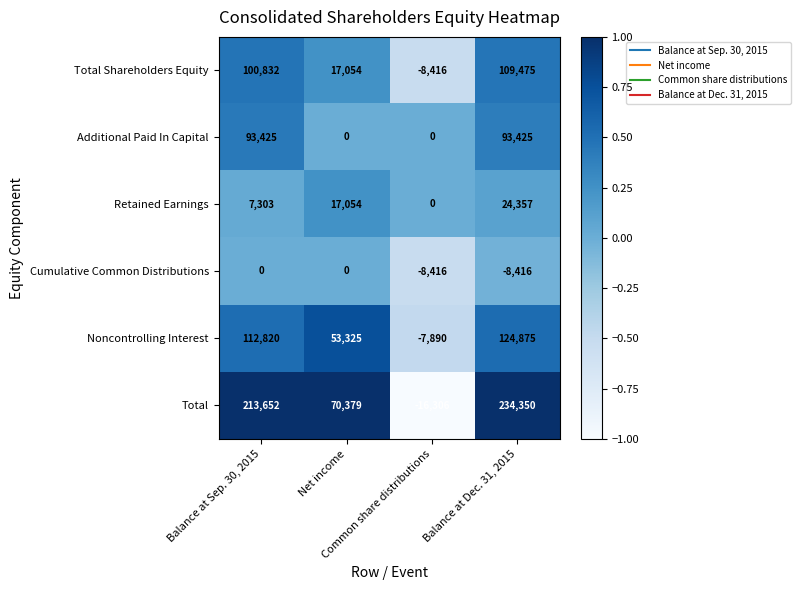

What is the highest value of the Additional Paid In Capital series?

93425